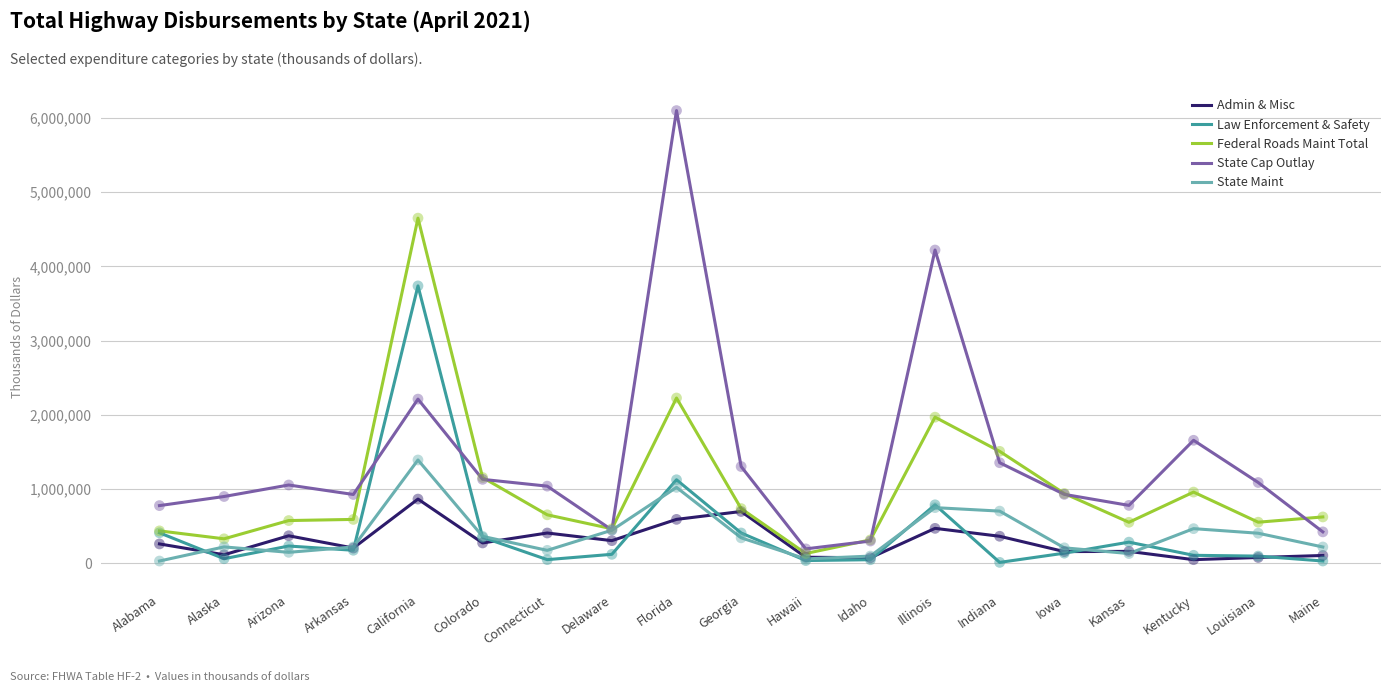

Which series has the widest spread of values?

State Cap Outlay